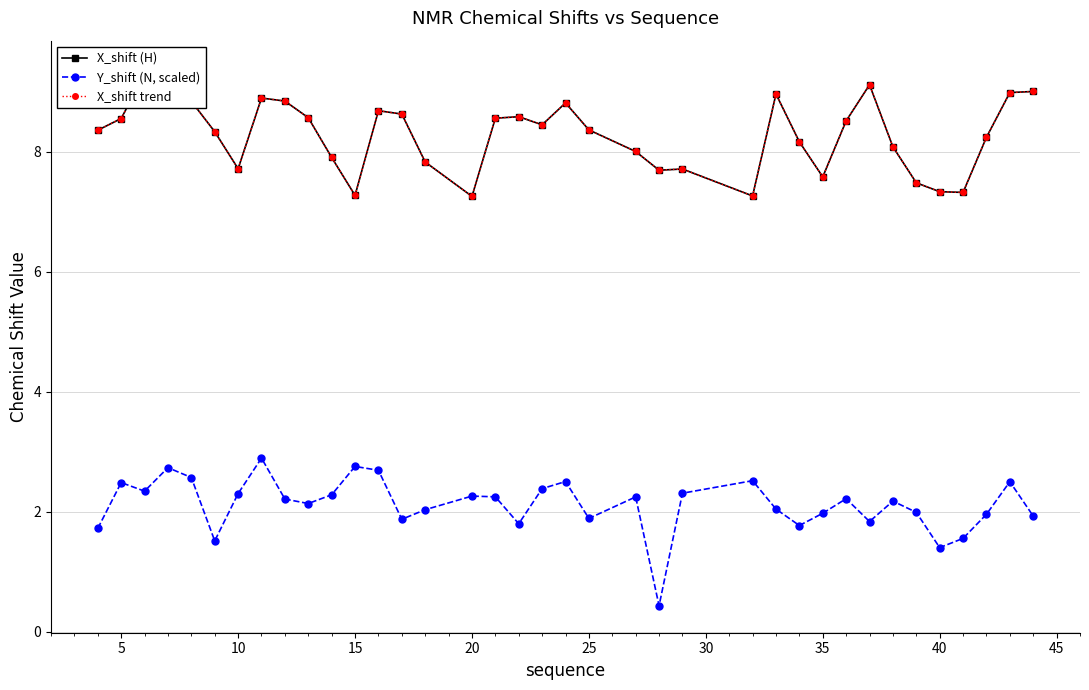

What are all the series names shown in the legend?

X_shift (H), Y_shift (N, scaled), X_shift trend